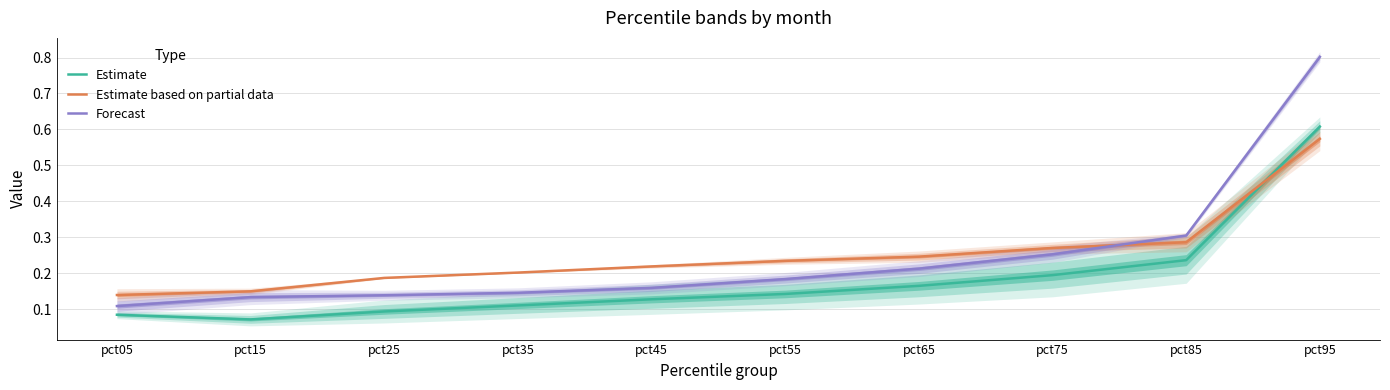

Is it true that Forecast equals 0.3 at pct95?

False